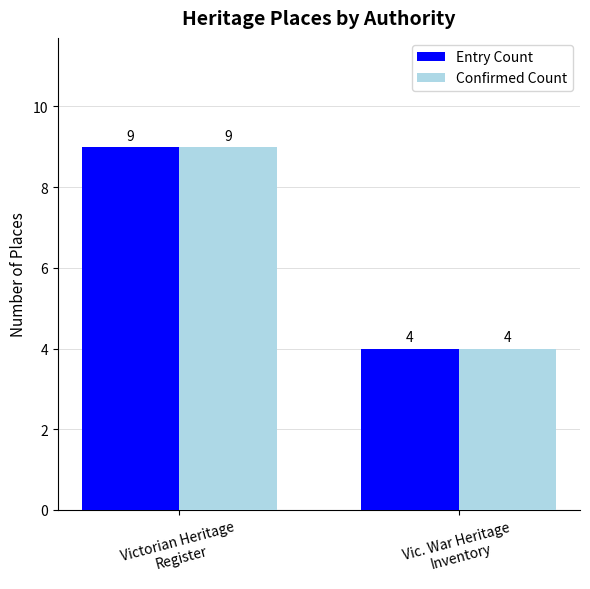

What are all the series names shown in the legend?

Entry Count, Confirmed Count